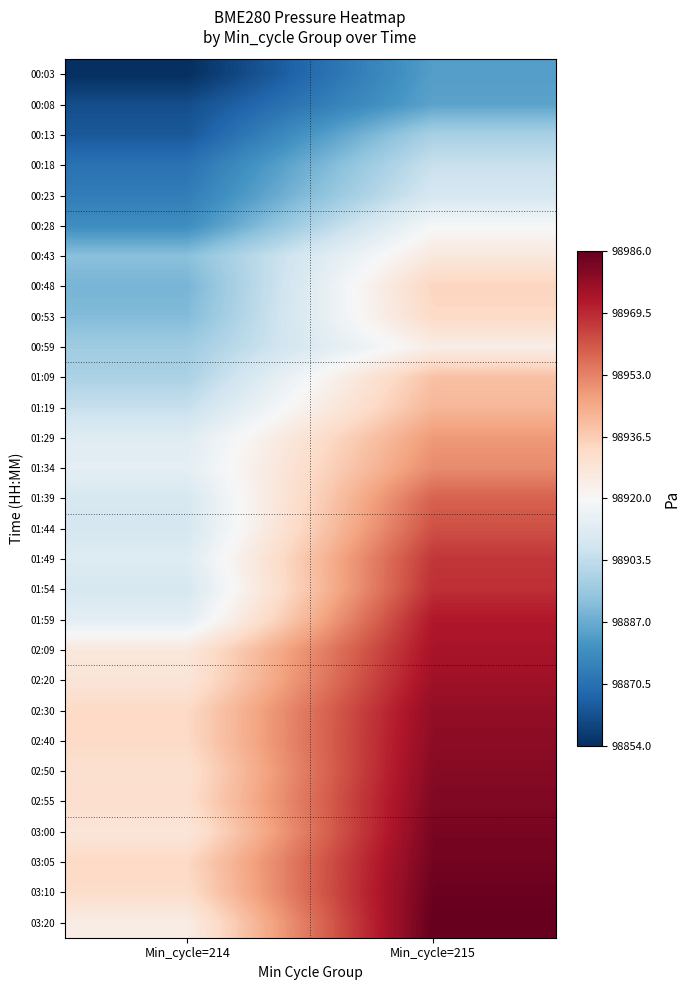

Reading left to right, extract all data points from this chart.

00:03: Min_cycle=214=98854.1	Min_cycle=215=98883.6
00:08: Min_cycle=214=98861.5	Min_cycle=215=98884.8
00:13: Min_cycle=214=98864.2	Min_cycle=215=98898.4
00:18: Min_cycle=214=98871.0	Min_cycle=215=98905.2
00:23: Min_cycle=214=98874.1	Min_cycle=215=98909.1
00:28: Min_cycle=214=98878.9	Min_cycle=215=98919.4
00:43: Min_cycle=214=98892.5	Min_cycle=215=98927.0
00:48: Min_cycle=214=98889.4	Min_cycle=215=98934.5
00:53: Min_cycle=214=98891.2	Min_cycle=215=98932.9
00:59: Min_cycle=214=98896.6	Min_cycle=215=98924.4
01:09: Min_cycle=214=98899.0	Min_cycle=215=98939.4
01:19: Min_cycle=214=98904.9	Min_cycle=215=98942.0
01:29: Min_cycle=214=98912.0	Min_cycle=215=98948.4
01:34: Min_cycle=214=98913.6	Min_cycle=215=98951.2
01:39: Min_cycle=214=98909.3	Min_cycle=215=98959.1
01:44: Min_cycle=214=98908.8	Min_cycle=215=98962.4
01:49: Min_cycle=214=98911.7	Min_cycle=215=98967.0
01:54: Min_cycle=214=98909.1	Min_cycle=215=98968.5
01:59: Min_cycle=214=98913.3	Min_cycle=215=98972.9
02:09: Min_cycle=214=98927.4	Min_cycle=215=98974.4
02:20: Min_cycle=214=98928.4	Min_cycle=215=98976.0
02:30: Min_cycle=214=98933.1	Min_cycle=215=98978.4
02:40: Min_cycle=214=98933.0	Min_cycle=215=98979.1
02:50: Min_cycle=214=98930.3	Min_cycle=215=98980.3
02:55: Min_cycle=214=98931.3	Min_cycle=215=98981.3
03:00: Min_cycle=214=98927.8	Min_cycle=215=98982.8
03:05: Min_cycle=214=98933.4	Min_cycle=215=98983.4
03:10: Min_cycle=214=98931.9	Min_cycle=215=98984.9
03:20: Min_cycle=214=98925.0	Min_cycle=215=98986.0